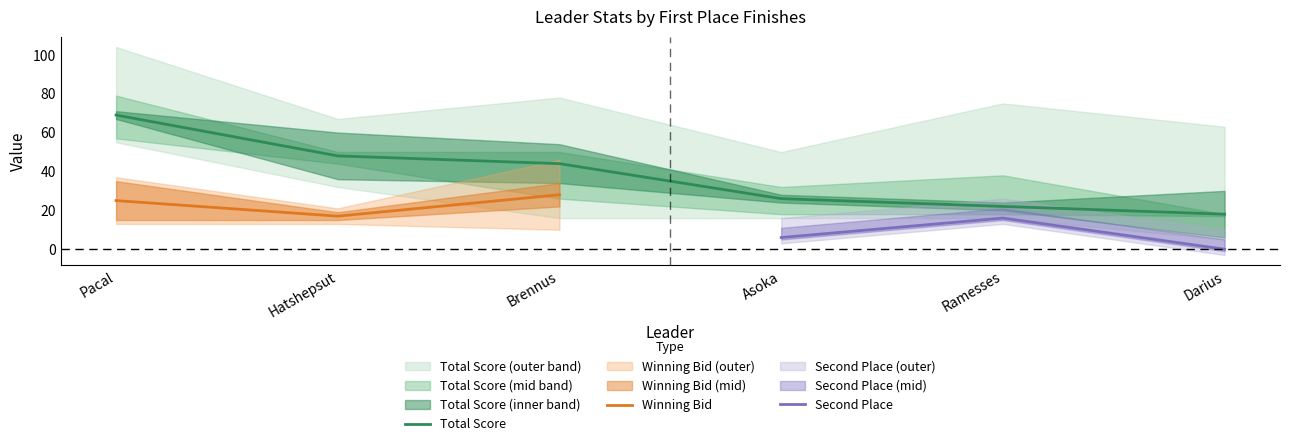

What is the label of the 6th point from the left?

Darius